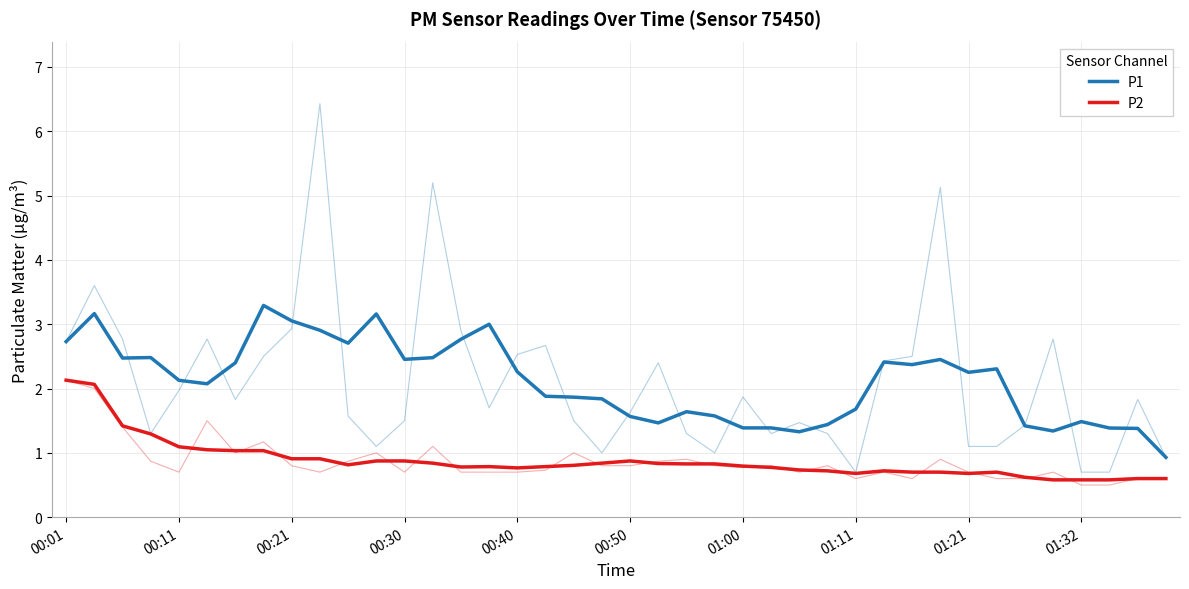

What is the difference between the maximum and minimum values in the P2 series?

1.5